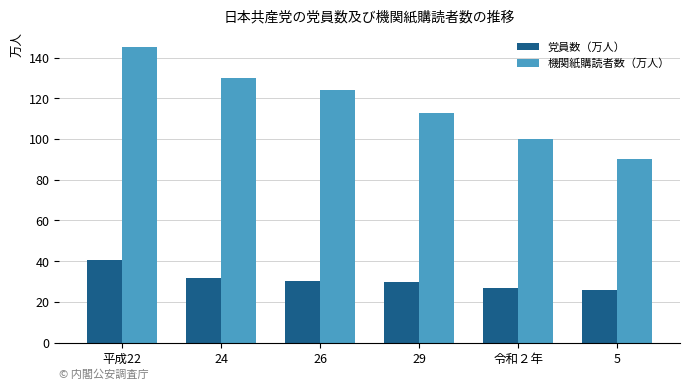

Rank the series by their maximum value, from highest to lowest.

機関紙購読者数（万人）, 党員数（万人）